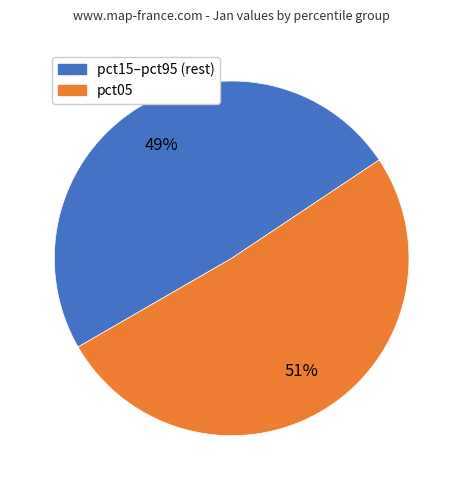

Is there any slice that represents more than half of the pie?

Yes